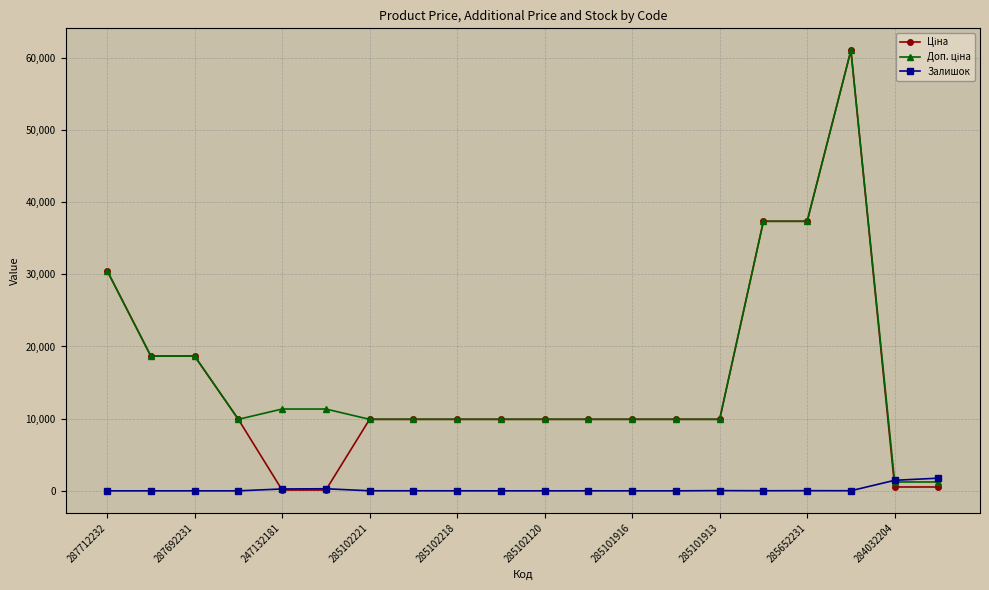

In Залишок, how many points are higher than both neighbors (excluding endpoints)?

4